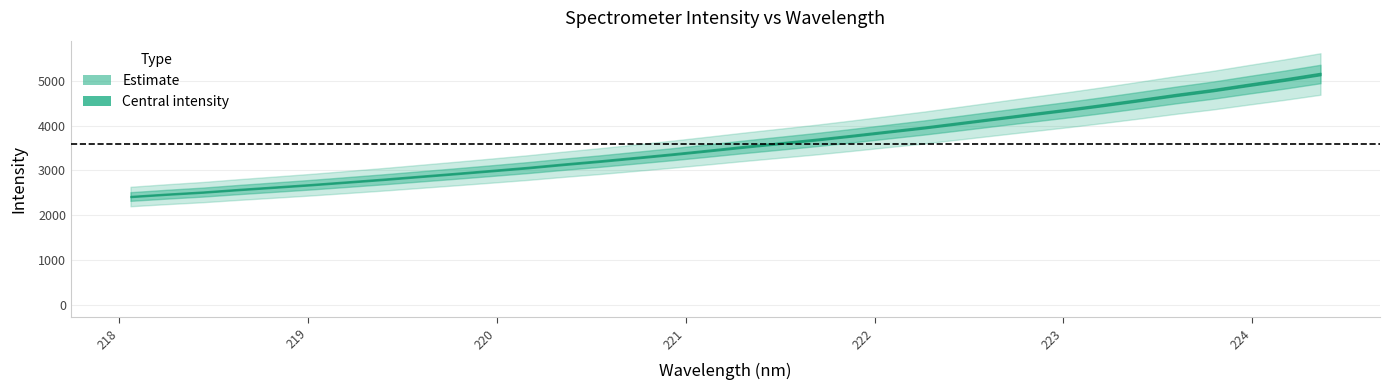

What is the value of the x point at the 16th from the left?

220.9